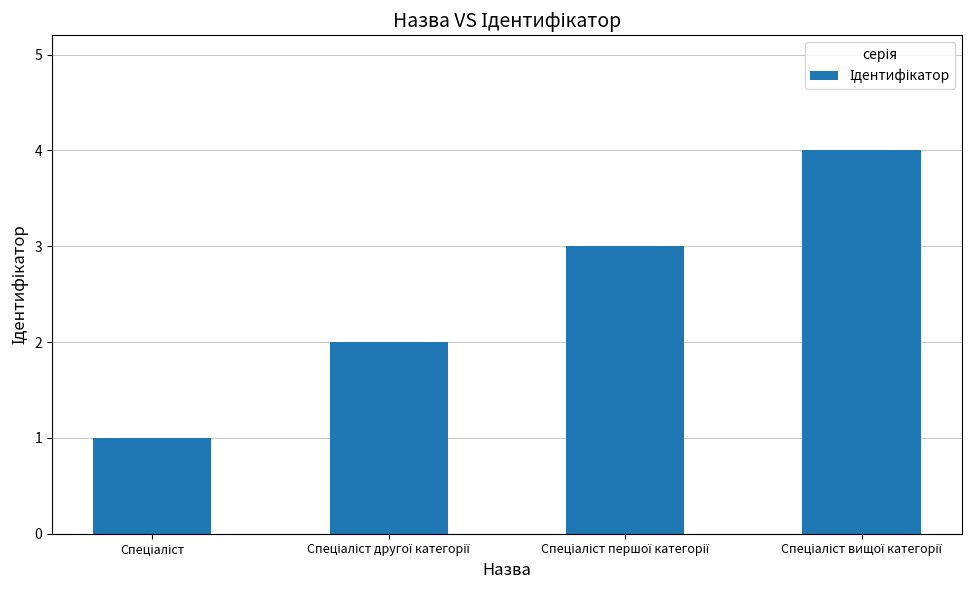

How many categories are shown in the chart?

4